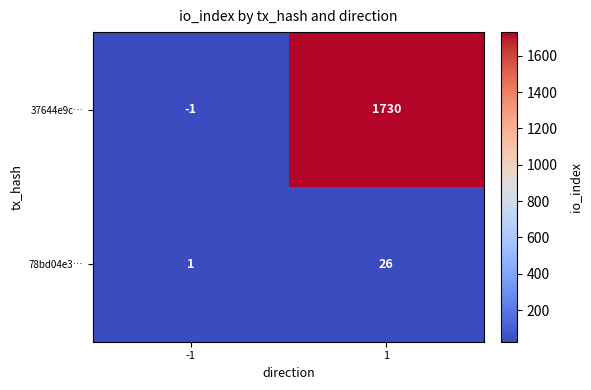

Rank the series by their average value, from lowest to highest.

78bd04e3…, 37644e9c…